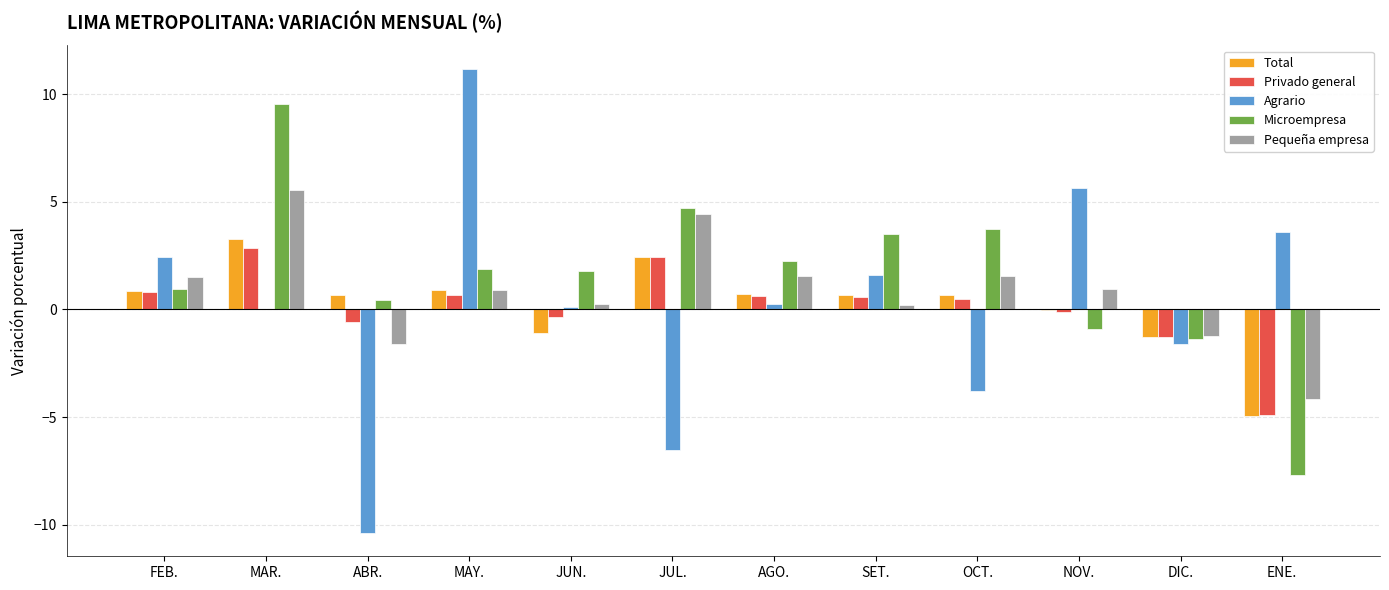

Which category has the highest value across all series?

MAY.